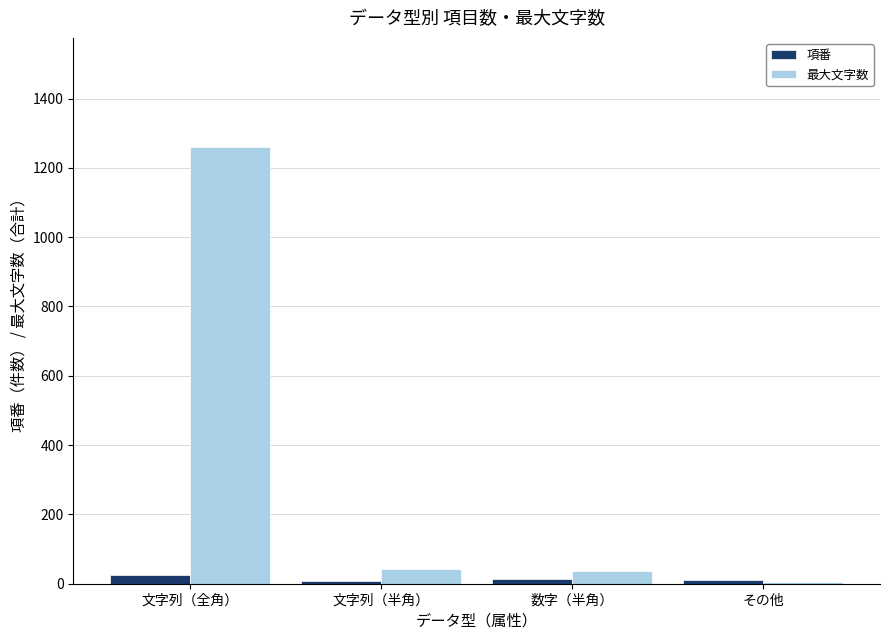

What is the spread (max minus min) of values at 数字（半角）?

24